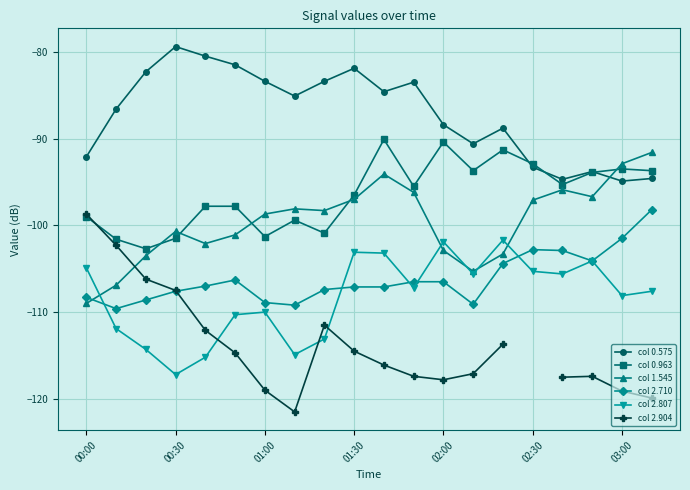

What is the minimum value for col 0.575?

-94.9